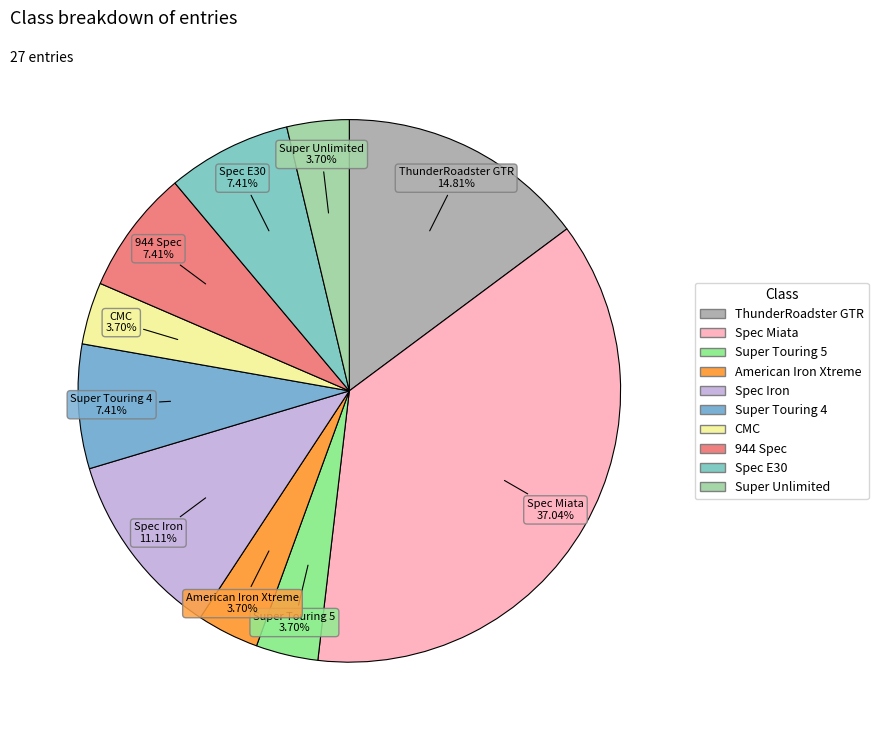

How many segments does this pie chart have?

10